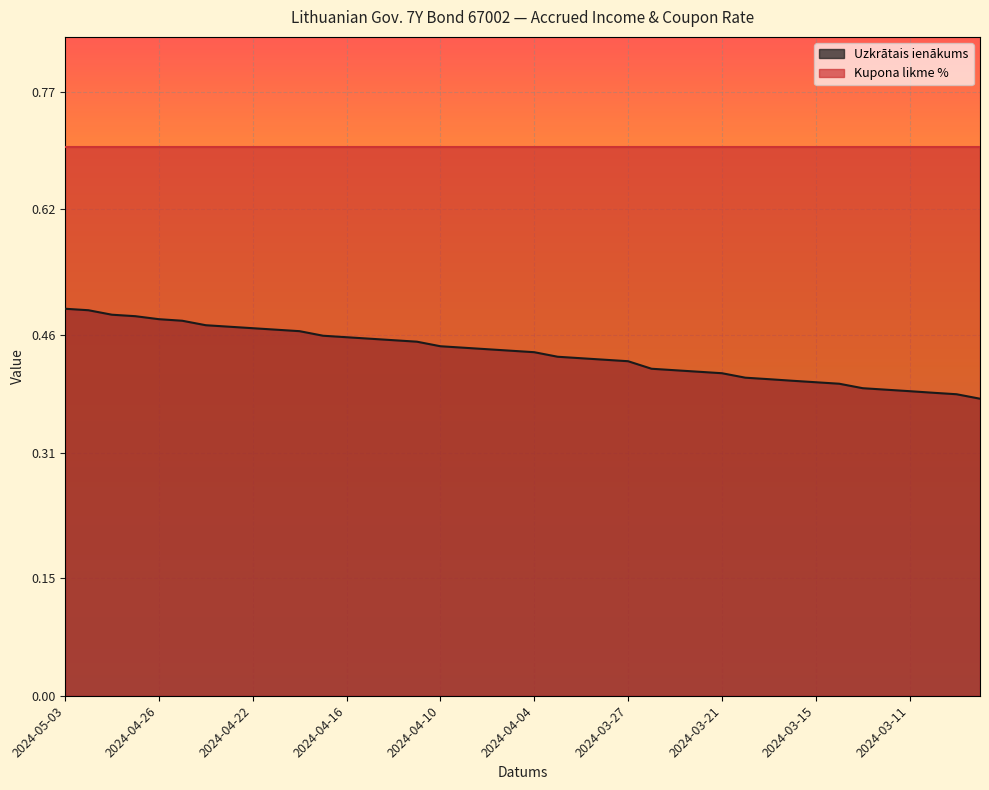

Reading left to right, extract all data points from this chart.

0.5	0.5	0.5	0.5	0.5	0.5	0.5	0.5	0.5	0.5	0.5	0.5	0.5	0.5	0.5	0.5	0.4	0.4	0.4	0.4	0.4	0.4	0.4	0.4	0.4	0.4	0.4	0.4	0.4	0.4	0.4	0.4	0.4	0.4	0.4	0.4	0.4	0.4	0.4	0.4